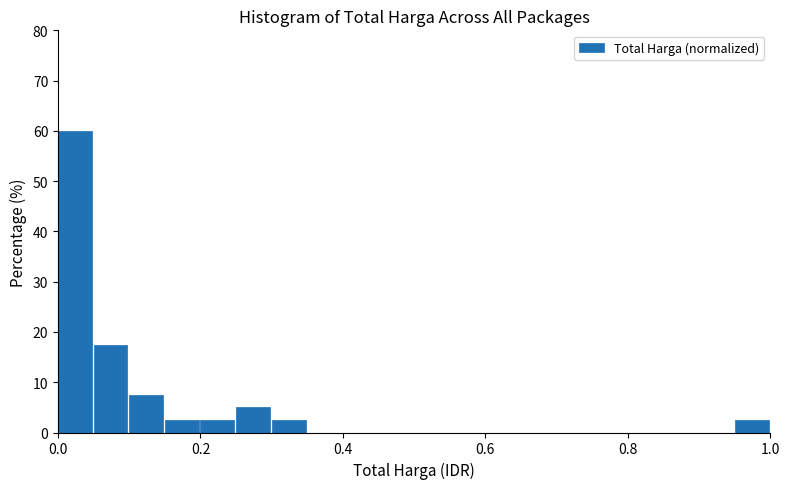

Read against the x-axis, roughly where is the centre of the tallest bar?

0.02